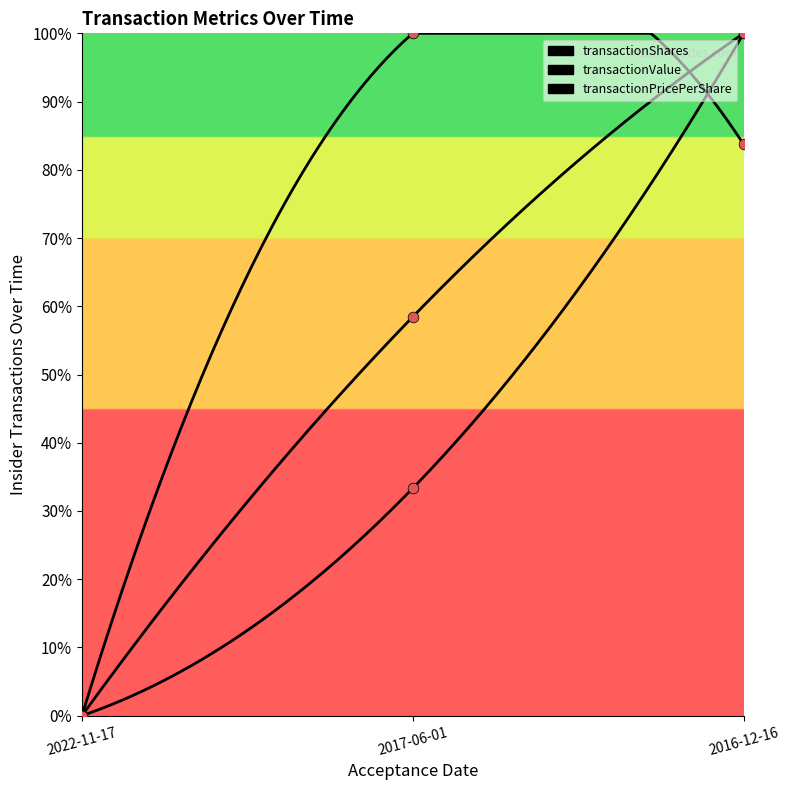

Which series reaches the minimum Y coordinate?

transactionShares